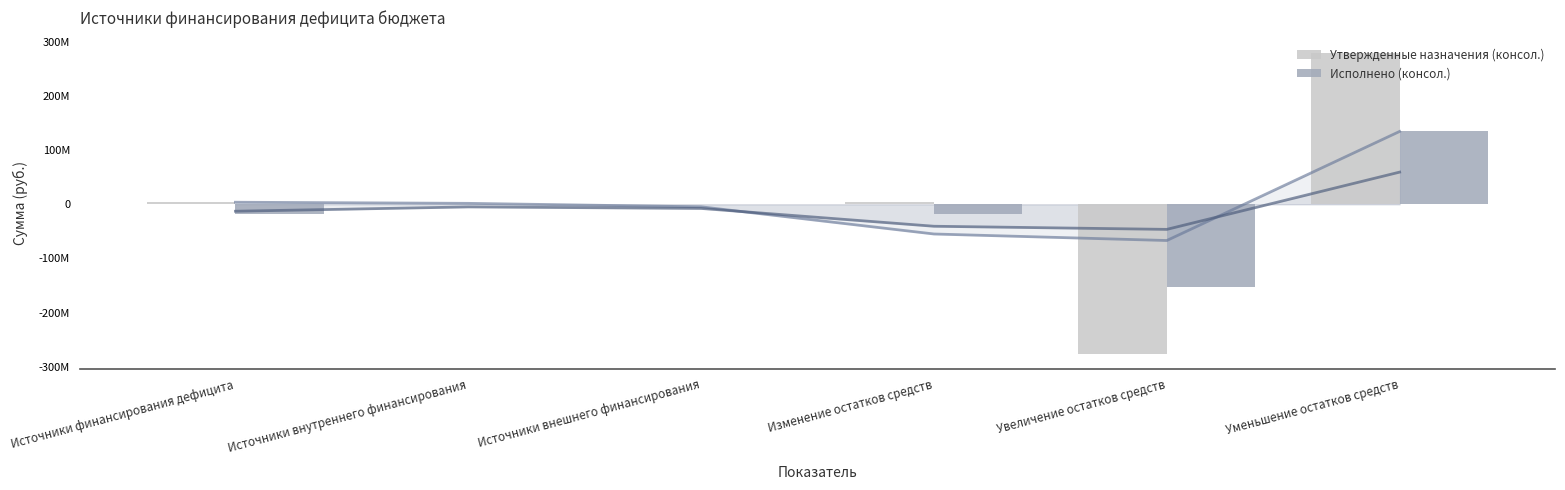

What position from the left is Изменение остатков средств?

4